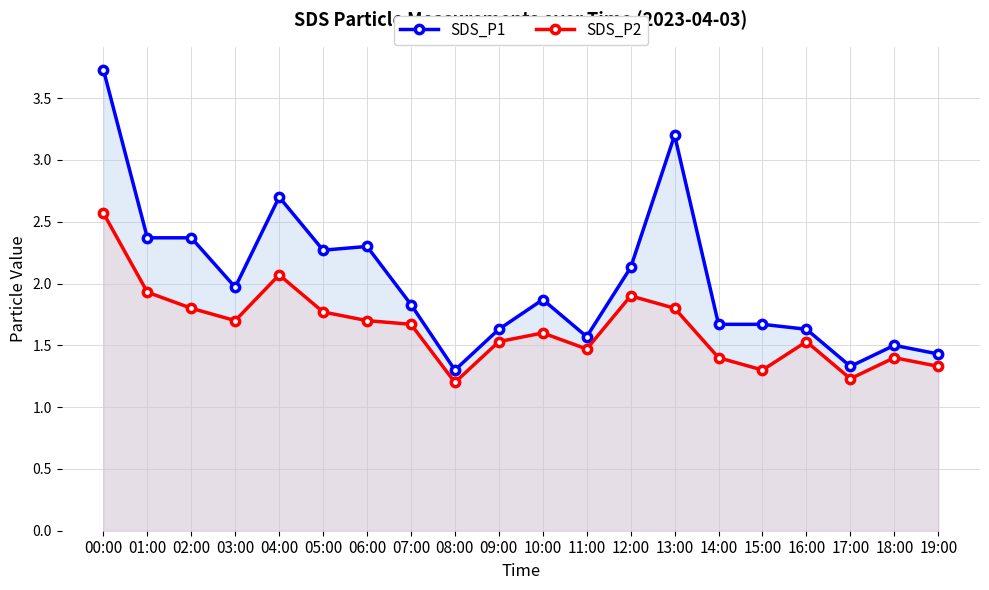

Between 01:00 and 15:00, which is larger?

01:00